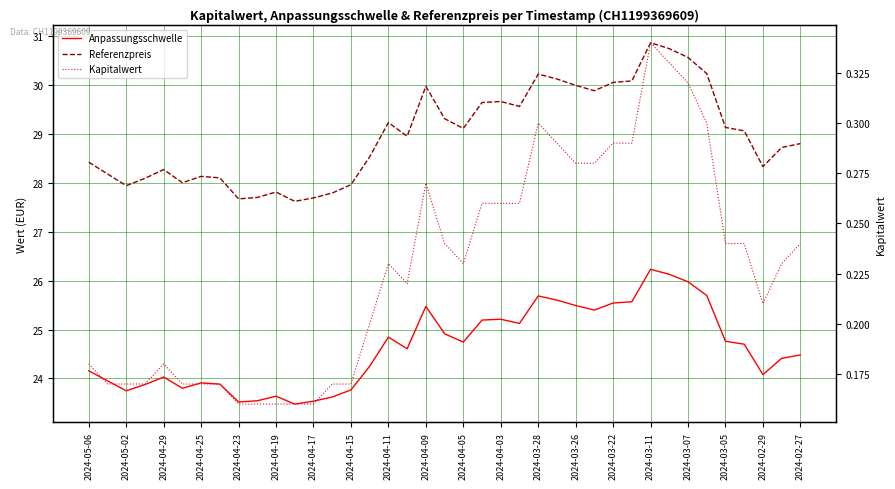

What is the label of the 27th point from the right?

2024-04-17